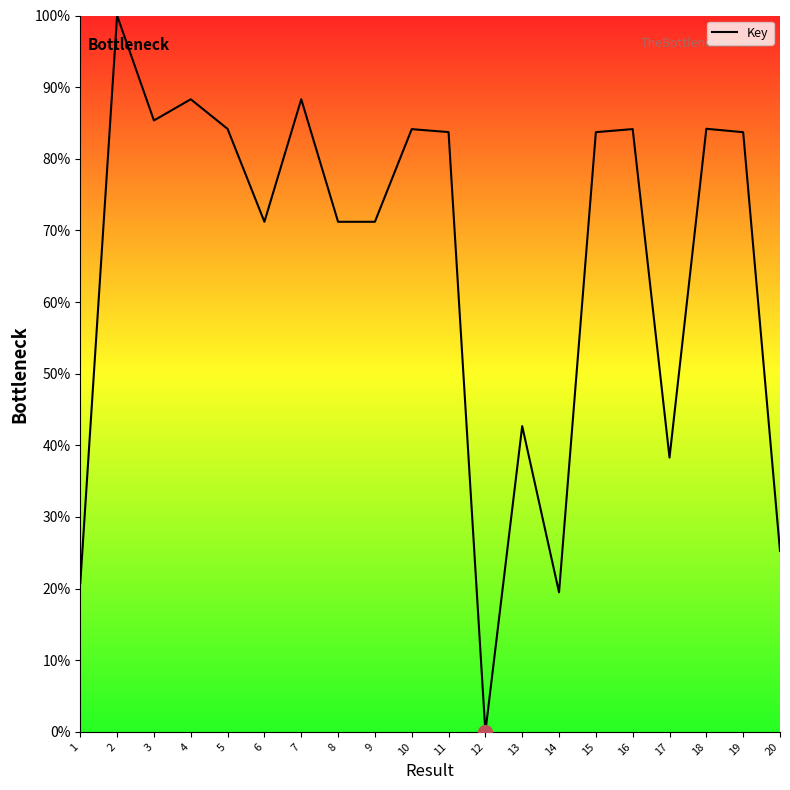

What is the approximate value at 14?

19.5